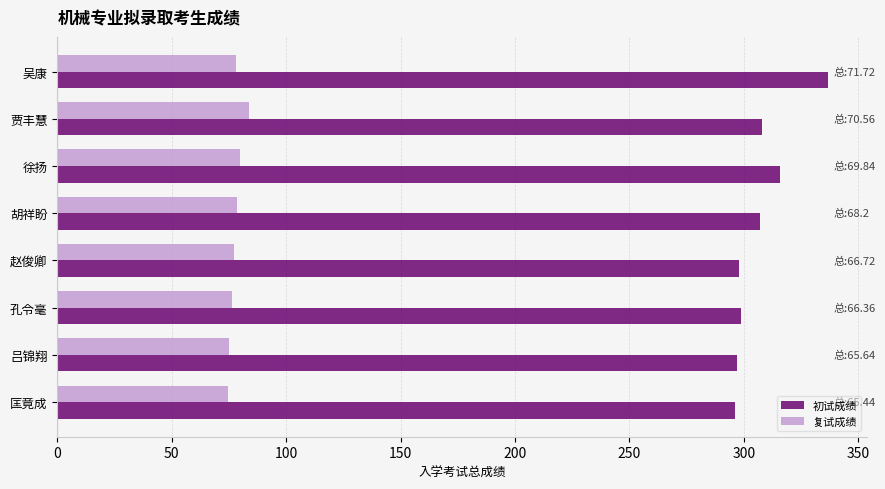

What is the spread (max minus min) of values at 孔令毫?

222.8